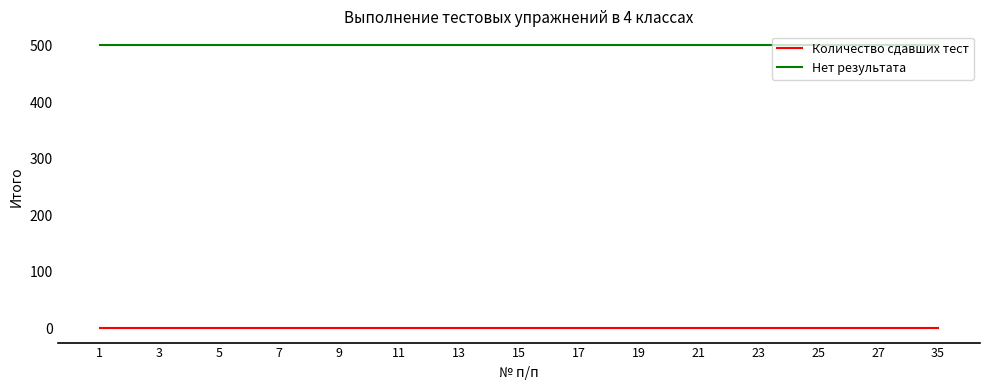

Which series has the largest total across all categories?

Нет результата